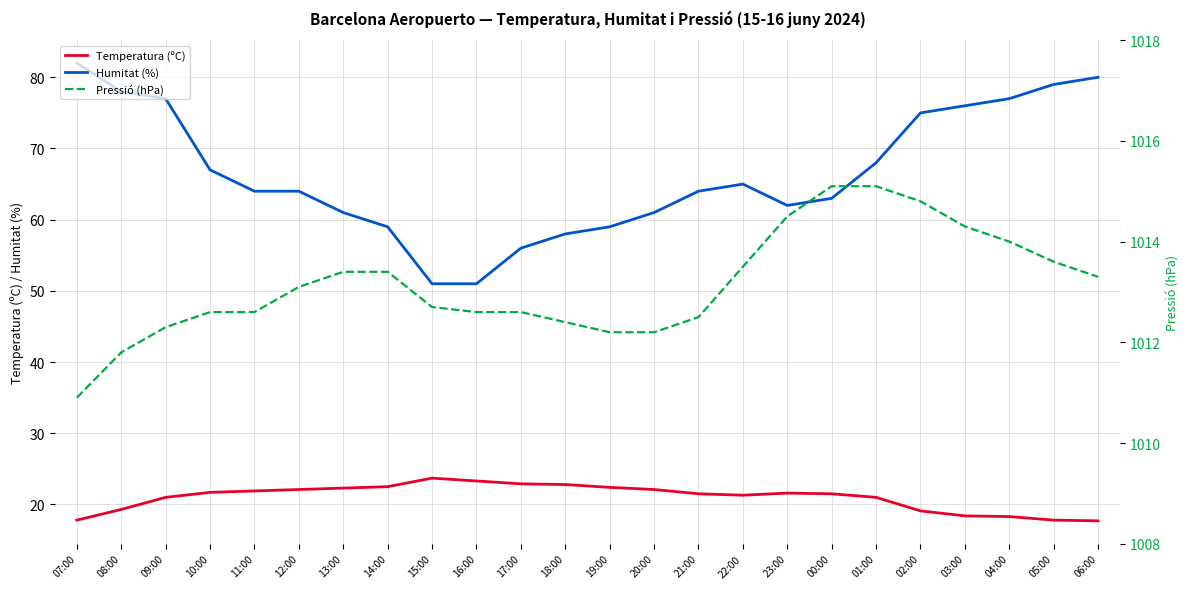

What are all the series names shown in the legend?

Temperatura (ºC), Humitat (%), Pressió (hPa)